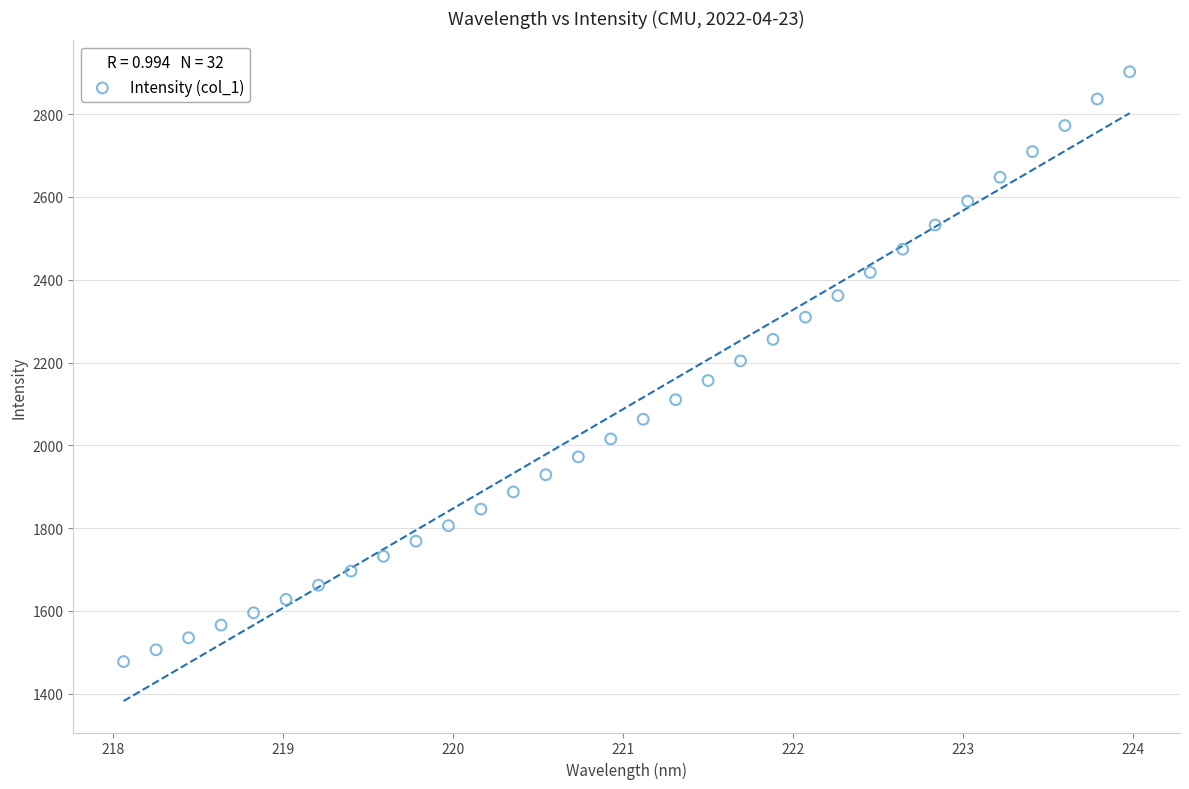

What is the range of Y values (max minus min)?

1424.7